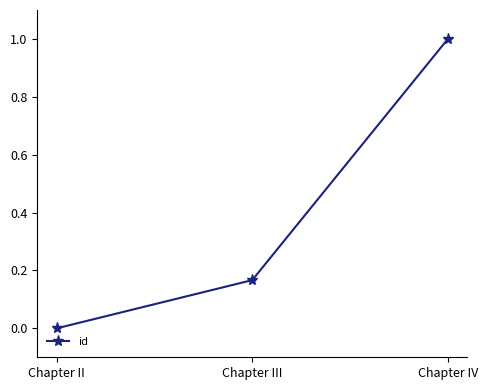

What is the change in value from Chapter II to Chapter III?

+0.2